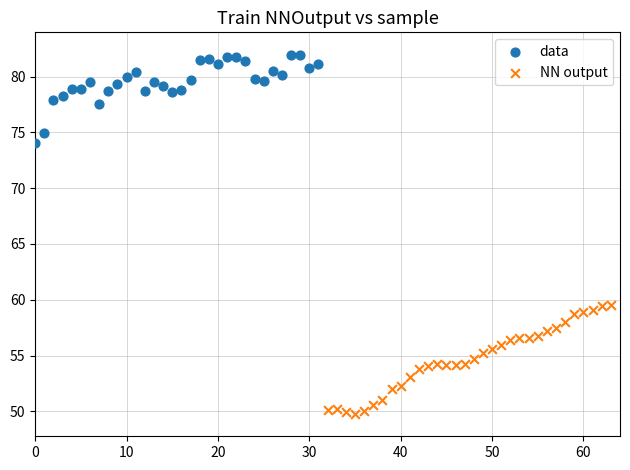

Which series contains the lowest Y value?

NN output